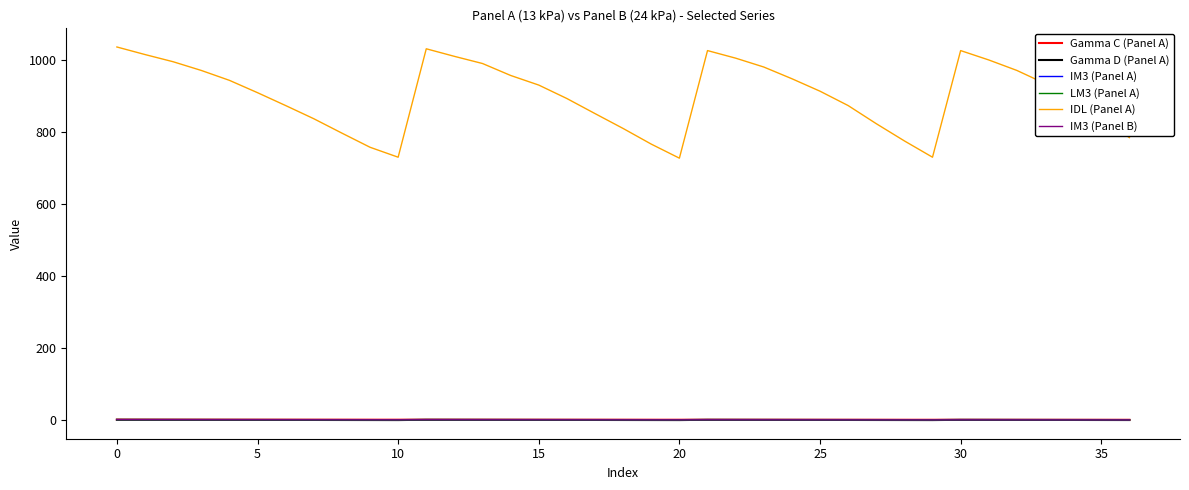

What is the maximum value shown in the chart?

1036.0